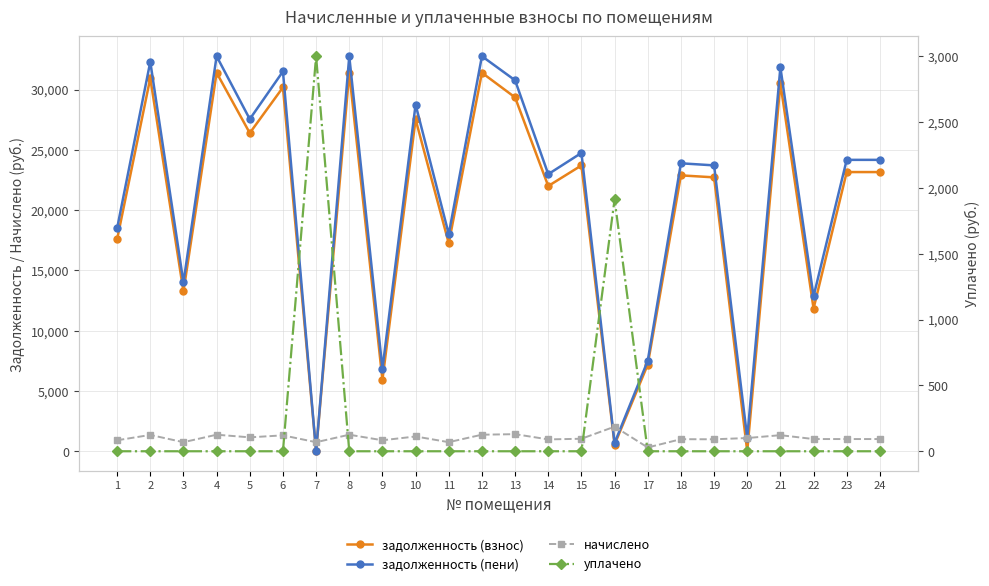

What is the sum of all начислено values?

26511.8